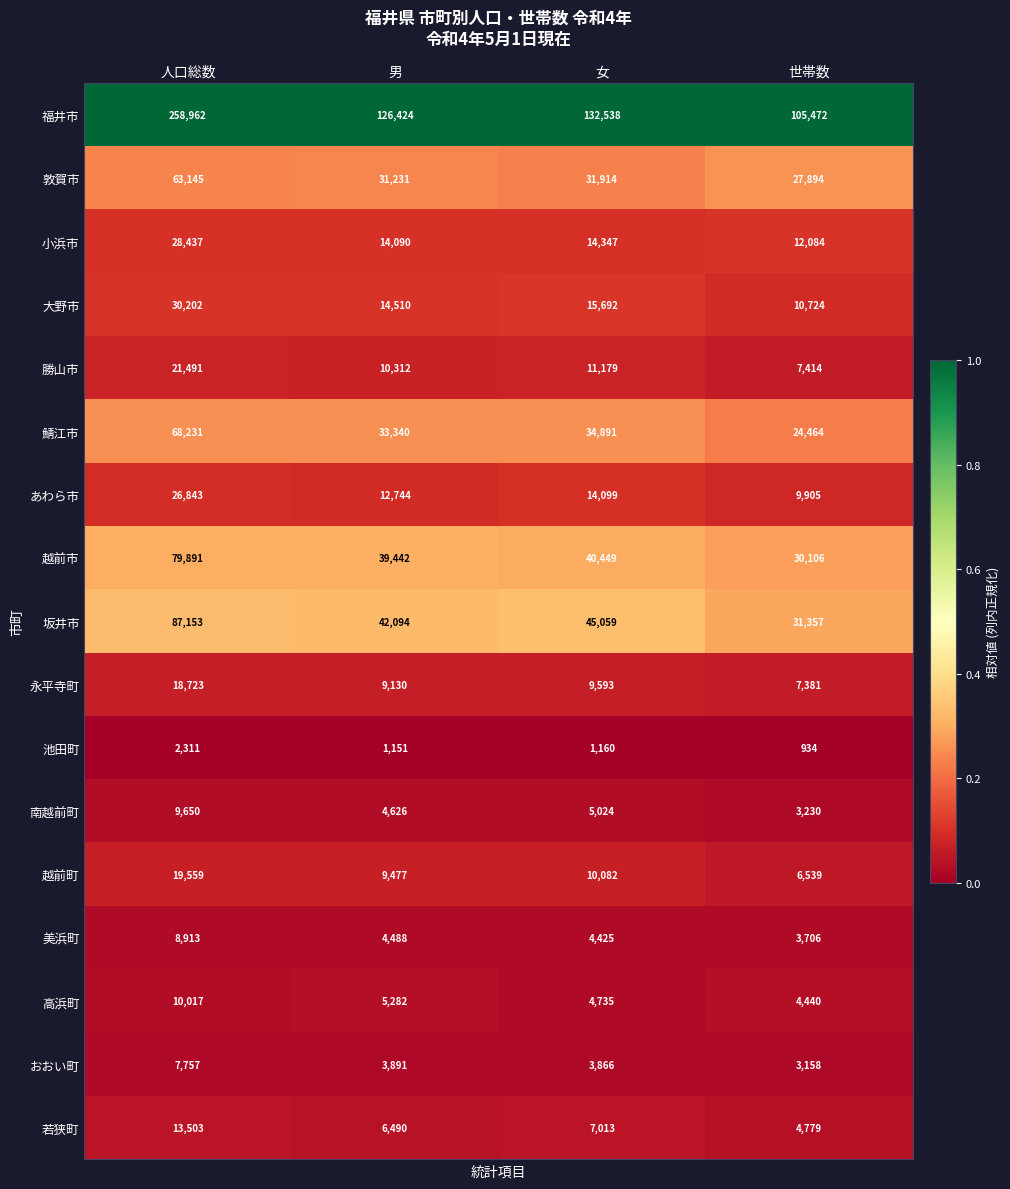

What is the difference between the highest and lowest values at 男?

125273